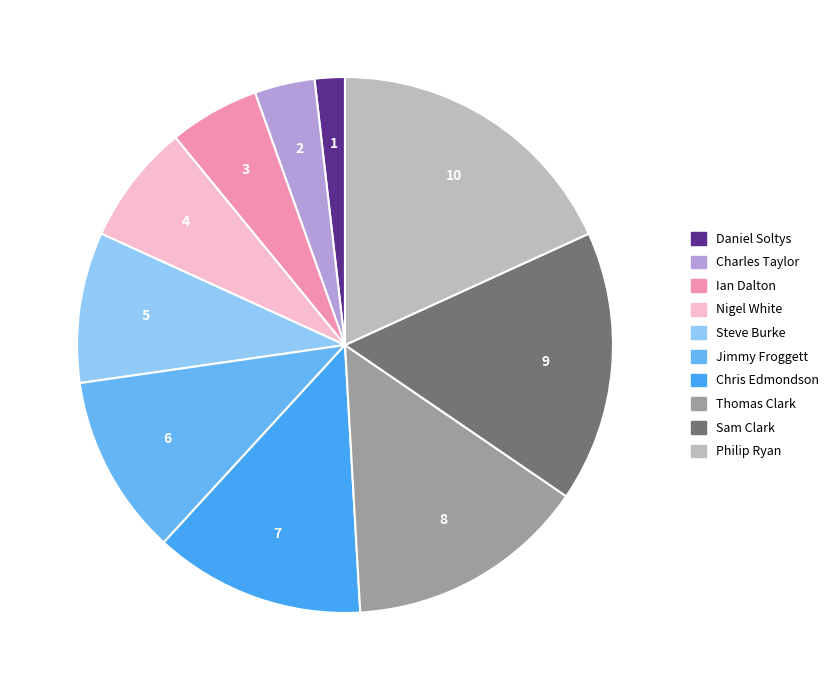

How many slices are in this pie chart?

10